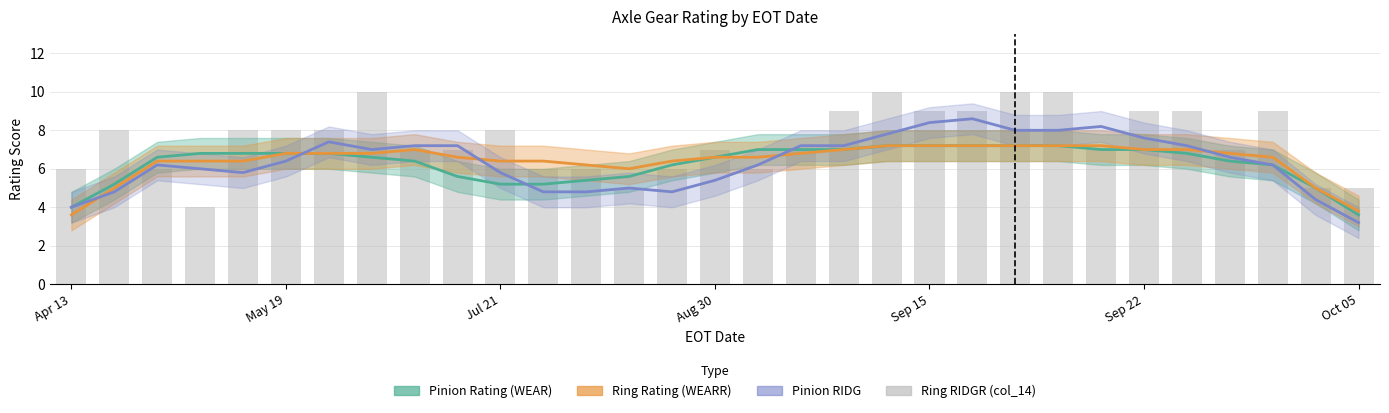

What is the value of the Pinion RIDG (col_9) bar at the 1st from the left?

4.0